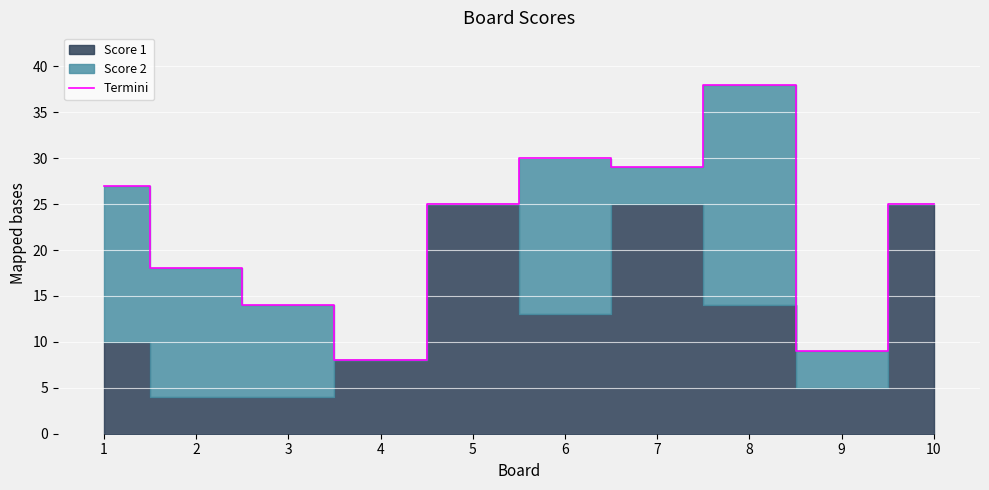

True or false: the data shows 27 at 1.

True